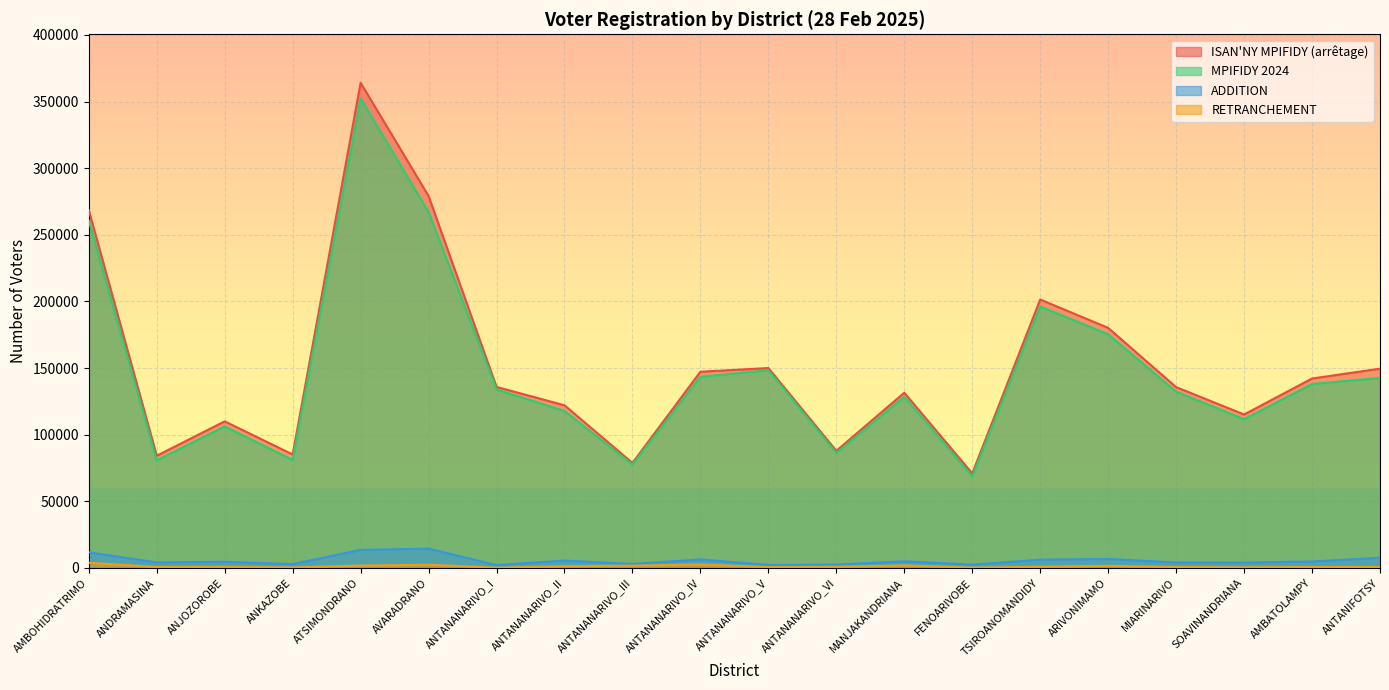

Reading left to right, extract all data points from this chart.

ISAN'NY MPIFIDY (arrêtage): AMBOHIDRATRIMO=268530	ANDRAMASINA=84216	ANJOZOROBE=110024	ANKAZOBE=85160	ATSIMONDRANO=364040	AVARADRANO=279107	ANTANANARIVO_I=135846	ANTANANARIVO_II=122080	ANTANANARIVO_III=78859	ANTANANARIVO_IV=147253	ANTANANARIVO_V=150028	ANTANANARIVO_VI=87926	MANJAKANDRIANA=131507	FENOARIVOBE=70983	TSIROANOMANDIDY=201442	ARIVONIMAMO=180153	MIARINARIVO=135701	SOAVINANDRIANA=115175	AMBATOLAMPY=142163	ANTANIFOTSY=149543
MPIFIDY 2024: AMBOHIDRATRIMO=260633	ANDRAMASINA=80744	ANJOZOROBE=106218	ANKAZOBE=81048	ATSIMONDRANO=352258	AVARADRANO=267039	ANTANANARIVO_I=133908	ANTANANARIVO_II=117828	ANTANANARIVO_III=77628	ANTANANARIVO_IV=143448	ANTANANARIVO_V=148440	ANTANANARIVO_VI=86318	MANJAKANDRIANA=128426	FENOARIVOBE=68774	TSIROANOMANDIDY=196145	ARIVONIMAMO=175351	MIARINARIVO=132298	SOAVINANDRIANA=111617	AMBATOLAMPY=138039	ANTANIFOTSY=142558
ADDITION: AMBOHIDRATRIMO=11806	ANDRAMASINA=4187	ANJOZOROBE=4665	ANKAZOBE=2936	ATSIMONDRANO=13601	AVARADRANO=14538	ANTANANARIVO_I=2171	ANTANANARIVO_II=5575	ANTANANARIVO_III=3016	ANTANANARIVO_IV=6433	ANTANANARIVO_V=2274	ANTANANARIVO_VI=2552	MANJAKANDRIANA=5013	FENOARIVOBE=2528	TSIROANOMANDIDY=6265	ARIVONIMAMO=6807	MIARINARIVO=4134	SOAVINANDRIANA=4070	AMBATOLAMPY=4883	ANTANIFOTSY=7700
RETRANCHEMENT: AMBOHIDRATRIMO=3910	ANDRAMASINA=715	ANJOZOROBE=858	ANKAZOBE=447	ATSIMONDRANO=1819	AVARADRANO=2470	ANTANANARIVO_I=233	ANTANANARIVO_II=1323	ANTANANARIVO_III=1785	ANTANANARIVO_IV=2645	ANTANANARIVO_V=686	ANTANANARIVO_VI=944	MANJAKANDRIANA=1932	FENOARIVOBE=316	TSIROANOMANDIDY=928	ARIVONIMAMO=1627	MIARINARIVO=731	SOAVINANDRIANA=556	AMBATOLAMPY=759	ANTANIFOTSY=715